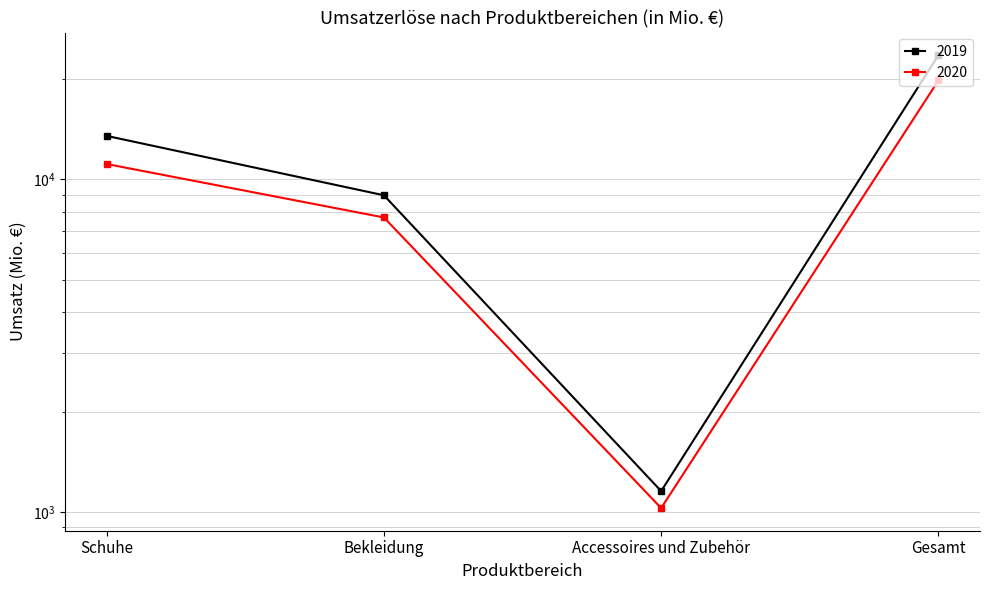

What position from the right is Schuhe?

4